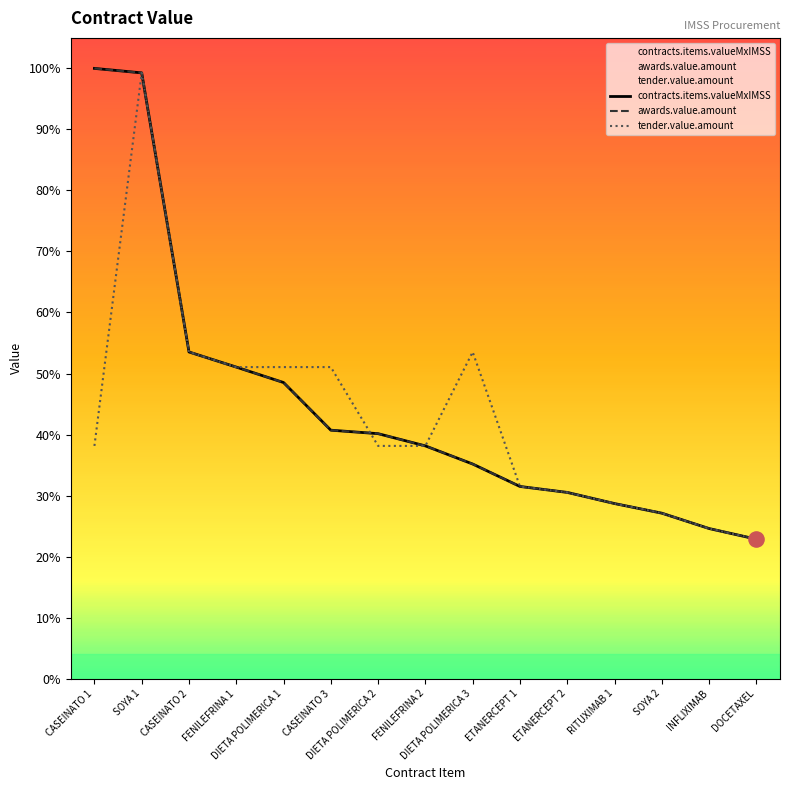

Which series has the largest total across all categories?

contracts.items.valueMxIMSS